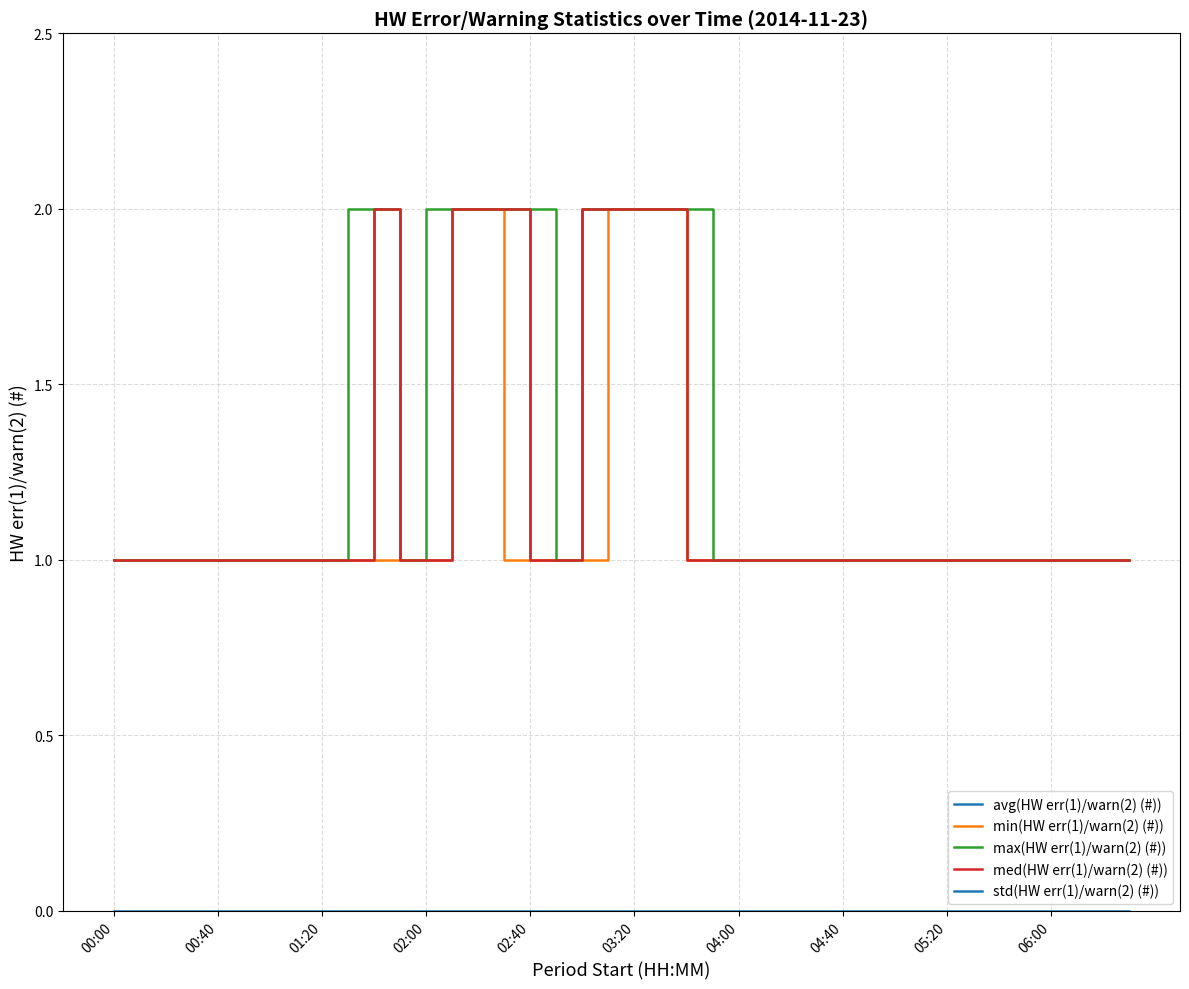

Does the chart have visible grid lines?

Yes